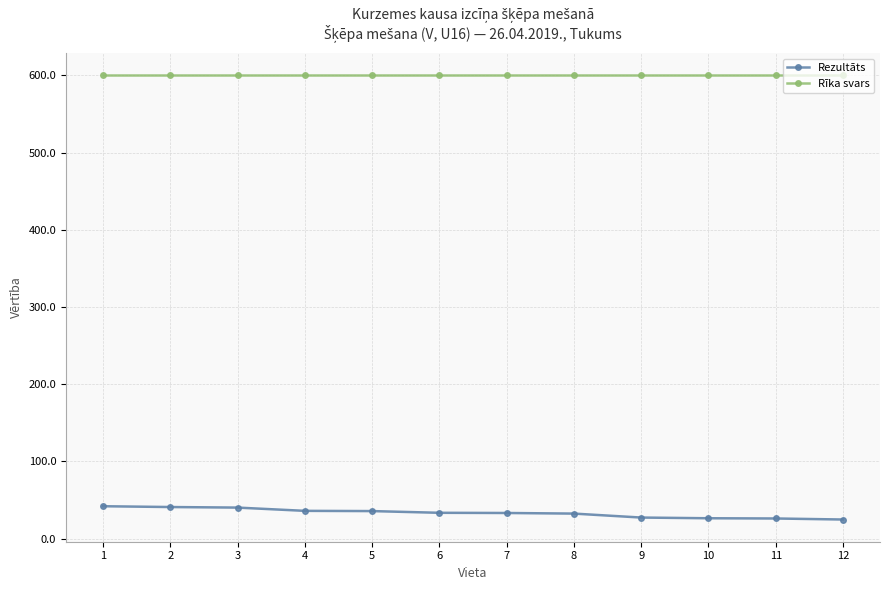

The Rīka svars series shows 600.0 at 11. True or false?

True